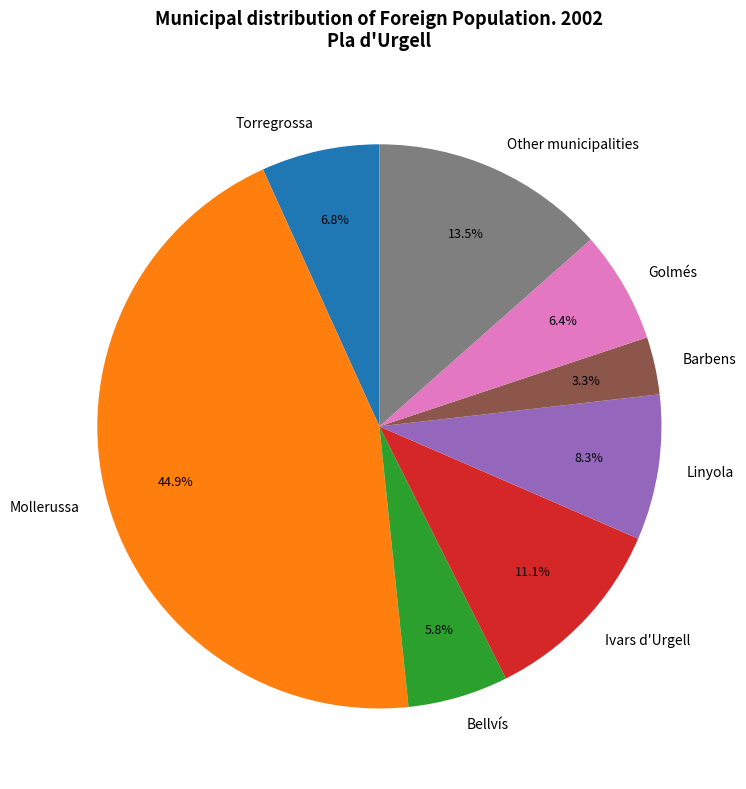

Which category has the biggest portion of the pie?

Mollerussa